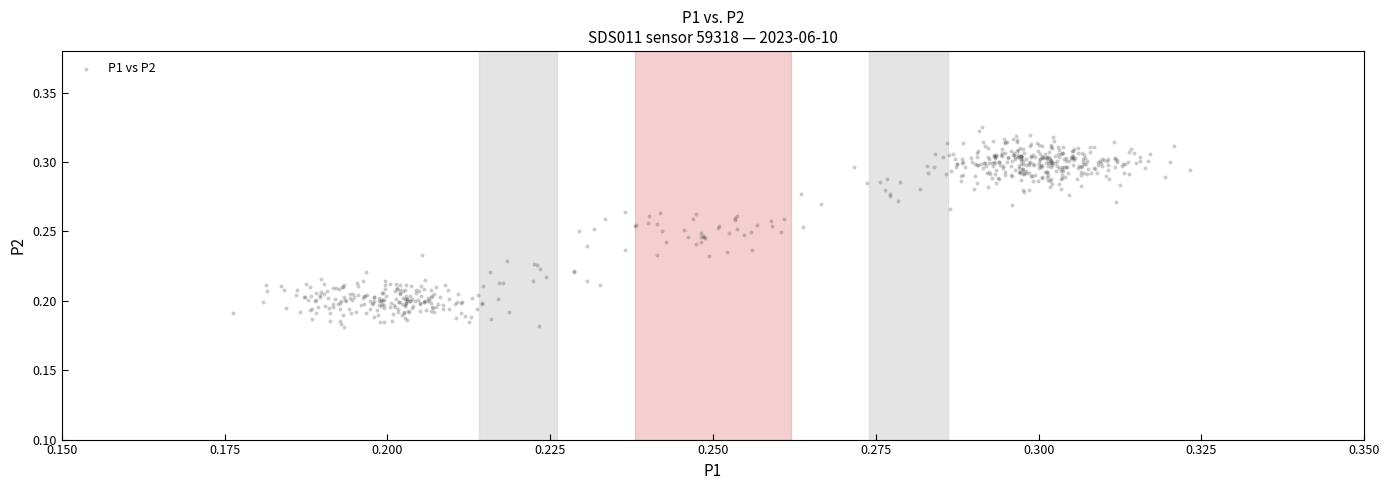

How many data points are displayed?

600